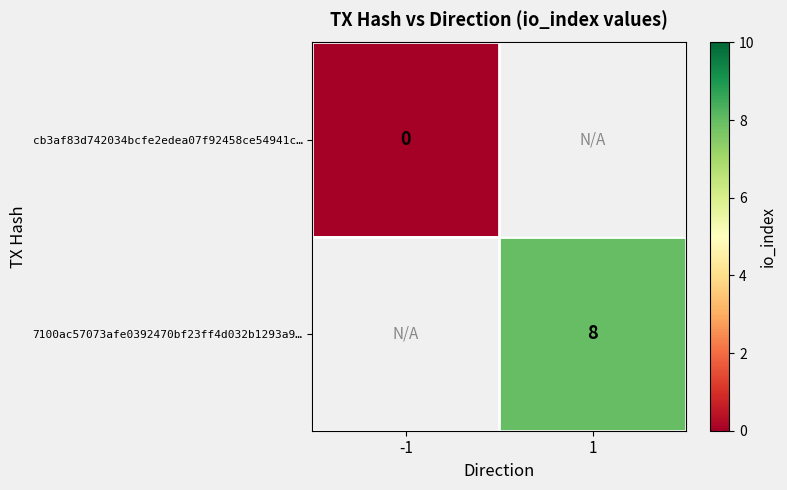

Is it true that 7100ac57073afe0392470bf23ff4d032b1293a9… equals 2.6 at 1?

False